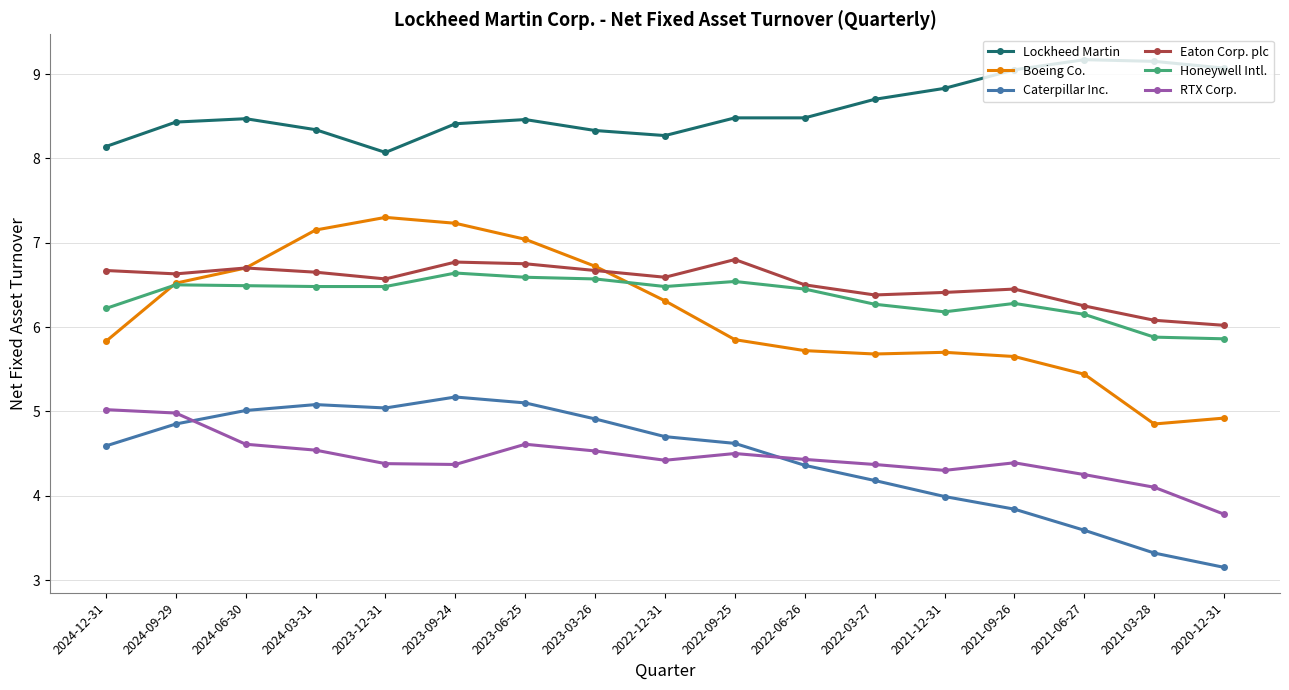

Which category has the lowest value in the Lockheed Martin series?

2023-12-31